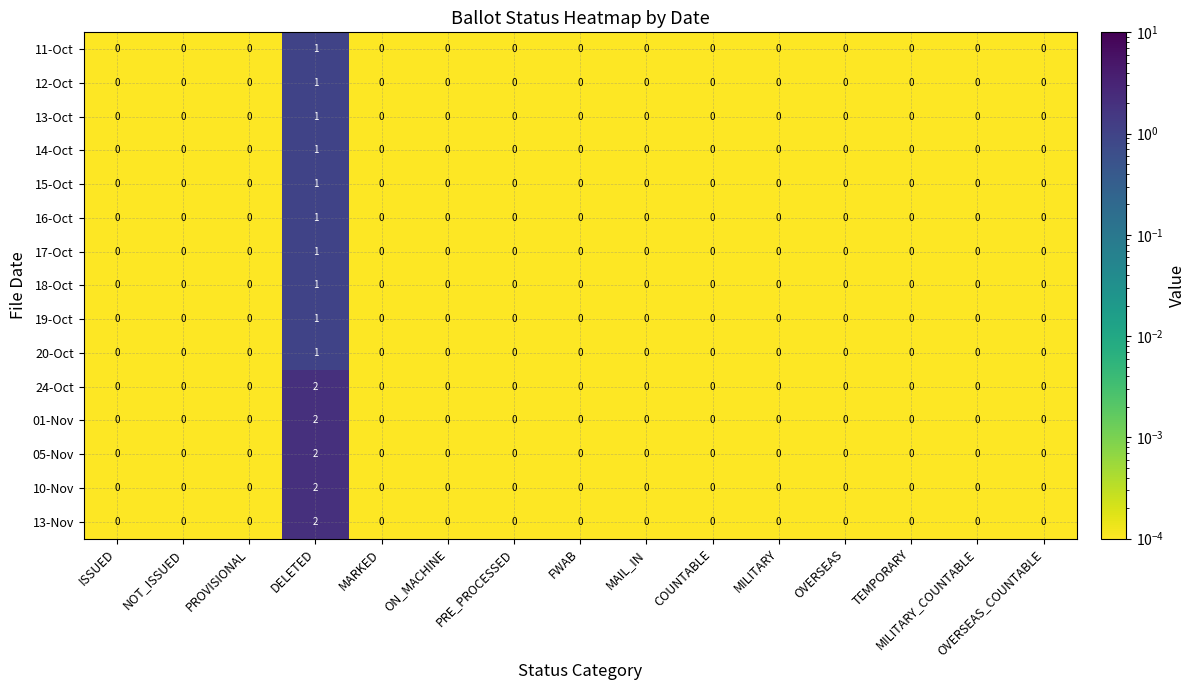

The value of 18-Oct at MAIL_IN is 0. True or false?

True